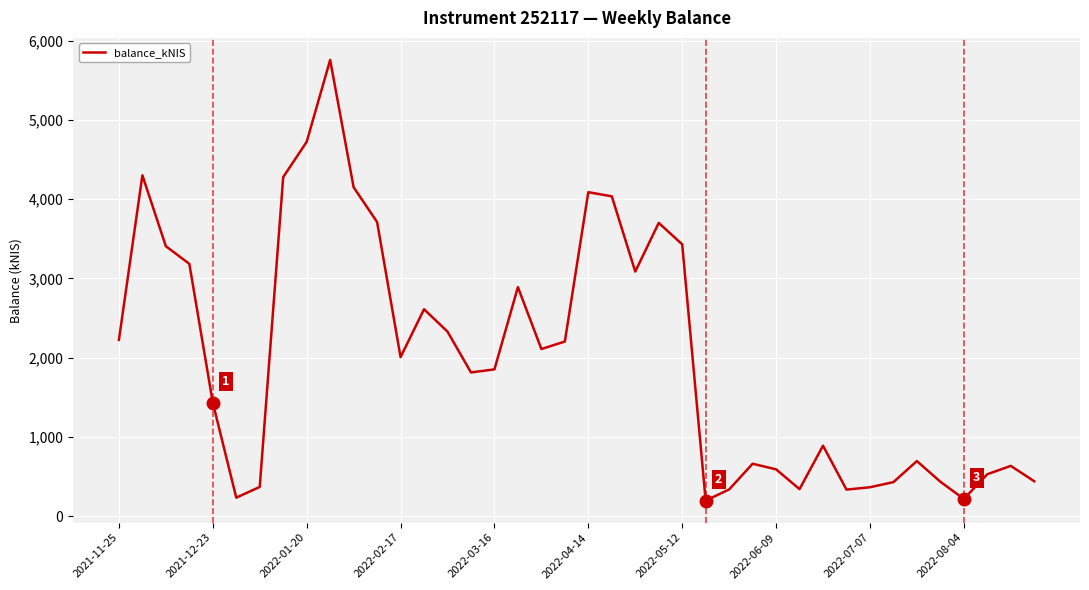

How many interior local valleys (lower than both neighbors) does the data have?

9